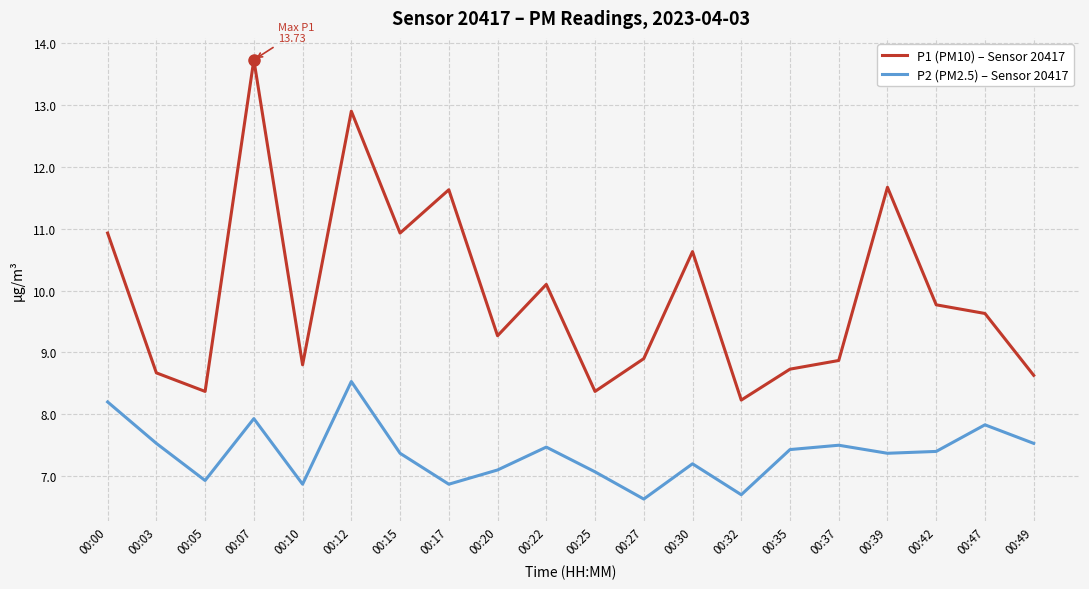

What is the difference between the P1 (PM10) – Sensor 20417 values at 00:05 and 00:42?

1.4